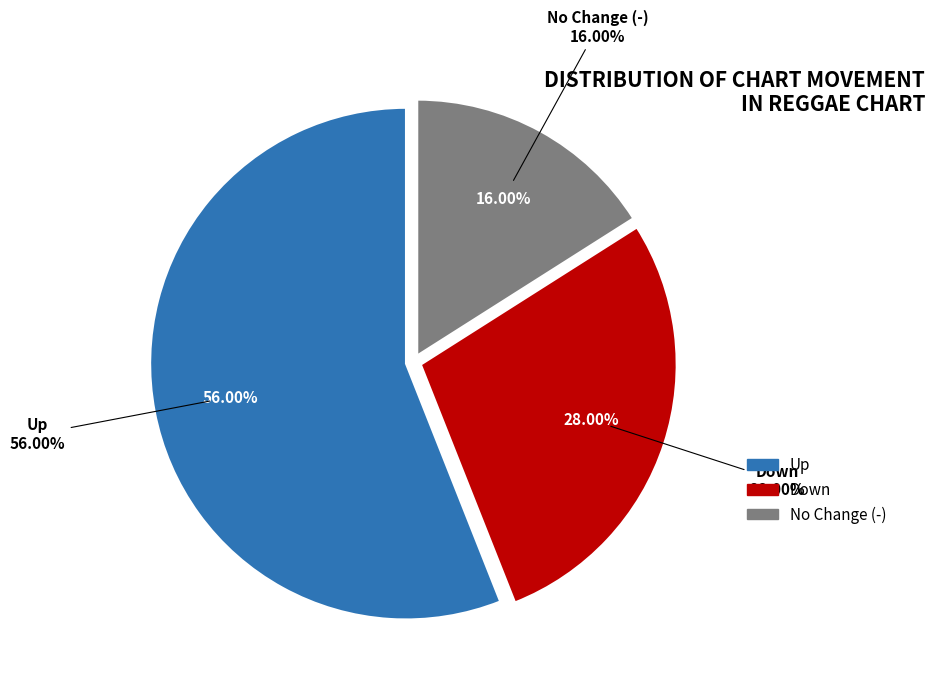

To the nearest percent, what portion does up represent?

56%